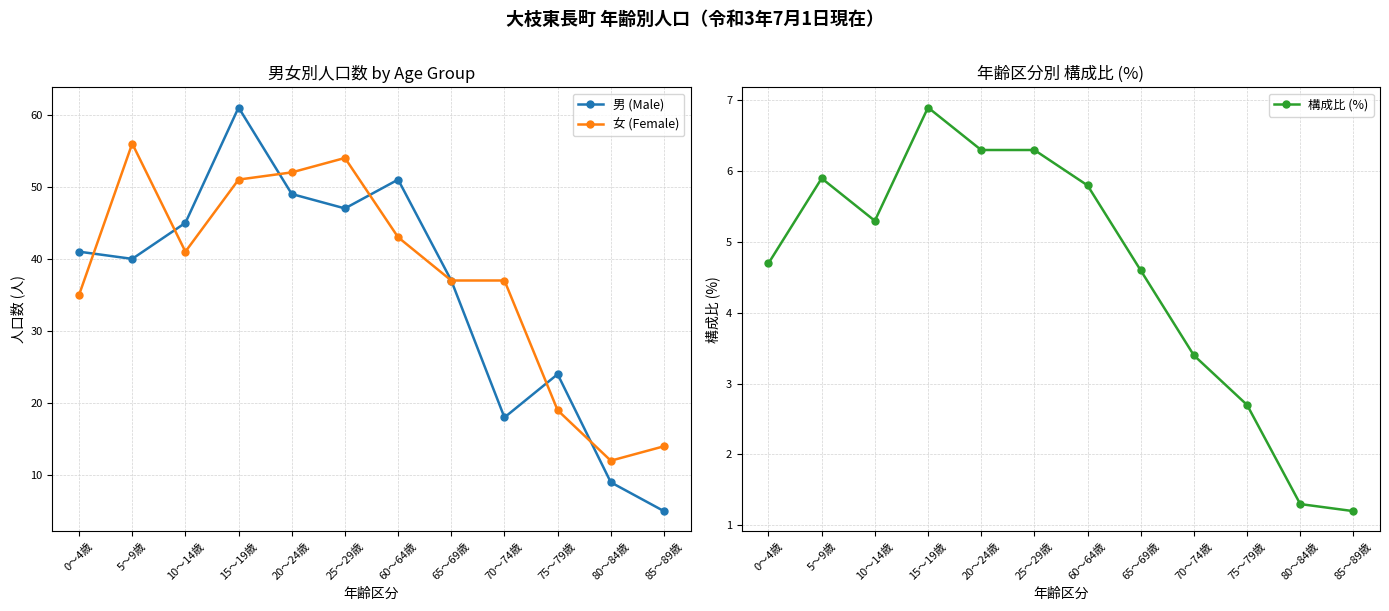

Where does the 構成比 (%) series first go above 5?

5～9歳